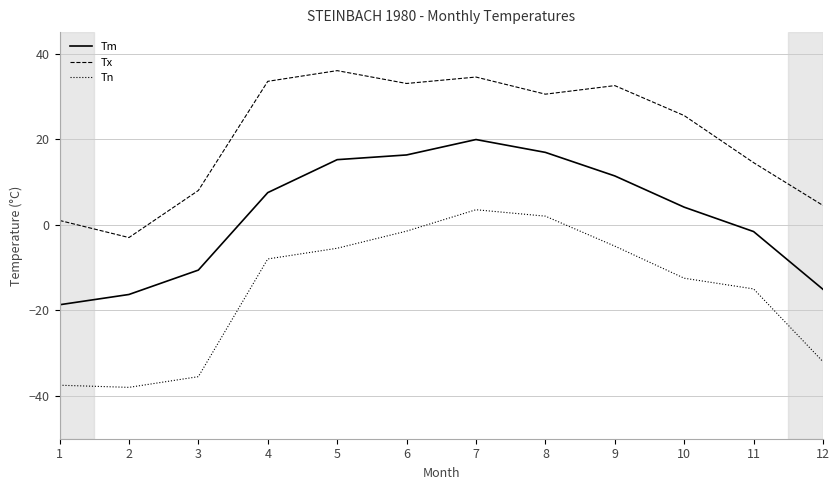

What is the difference between the highest and lowest values at 8?

28.5